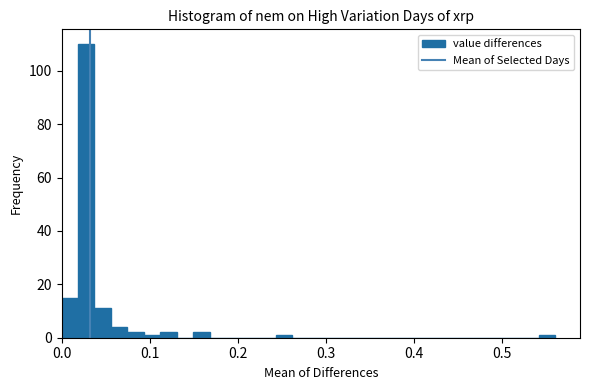

Read against the x-axis, roughly where is the centre of the tallest bar?

0.03